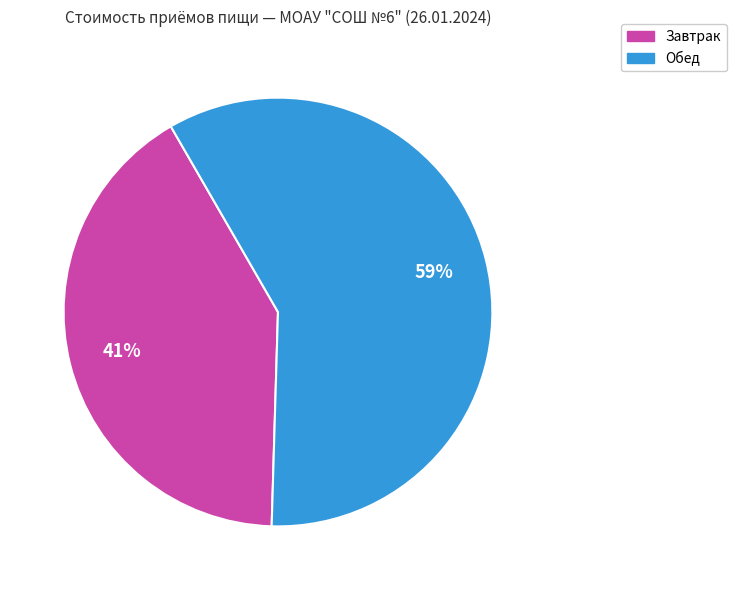

What is the ratio of the value at Обед to the value at Завтрак?

1.4